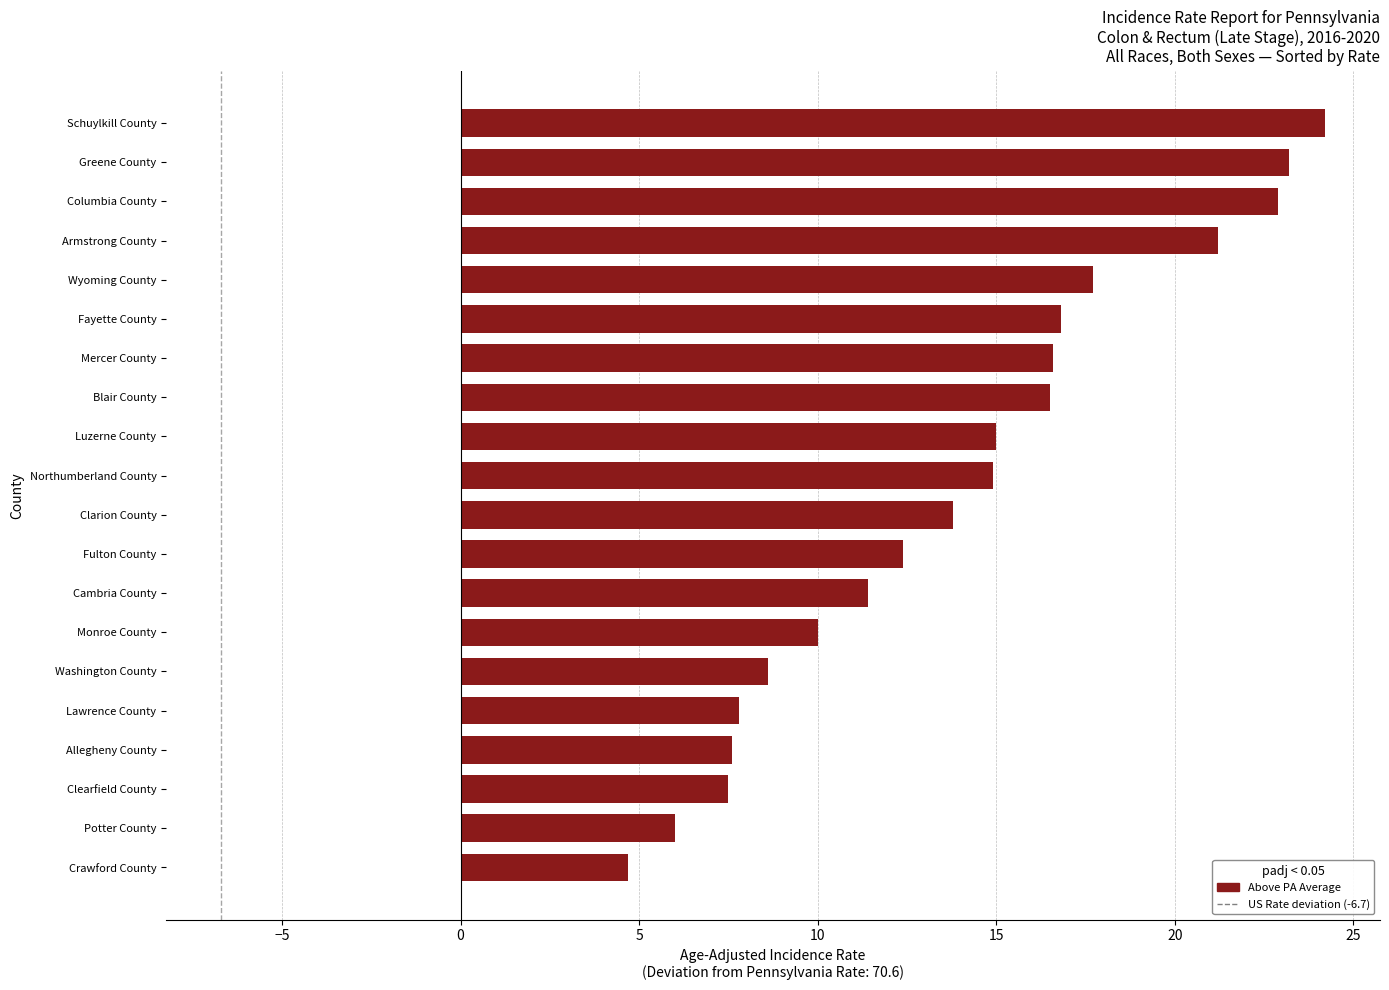

What is the sum of all values?

278.8